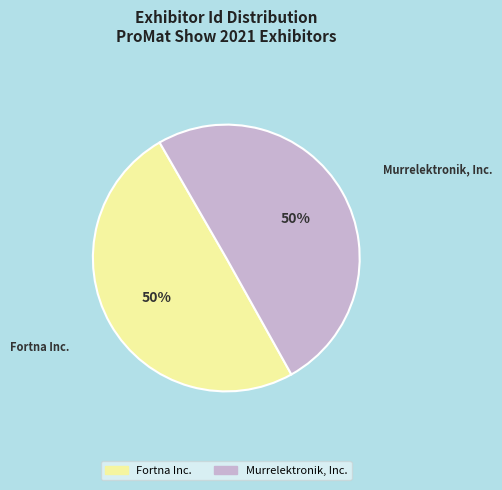

Do Murrelektronik, Inc. and Fortna Inc. together represent more than half of the pie?

Yes